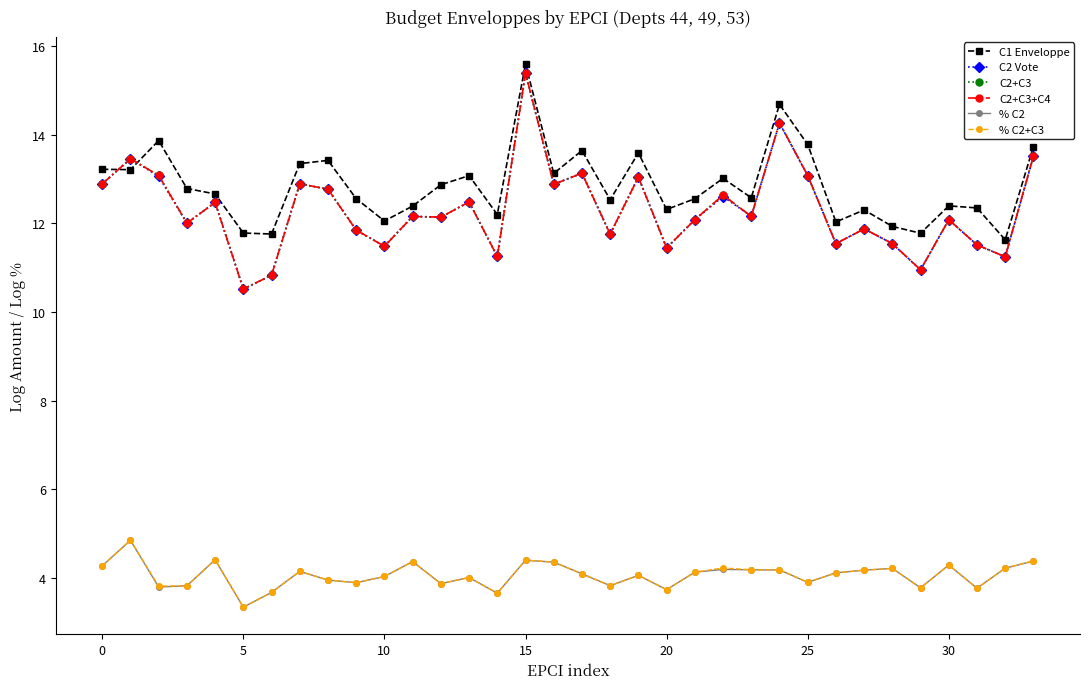

Is this an area chart (filled region under the line)?

No